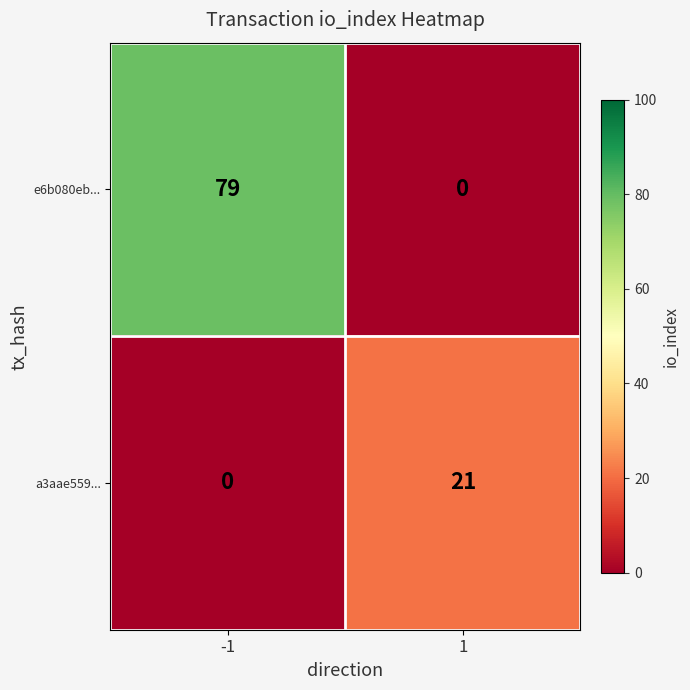

Which series has the largest range (max minus min)?

e6b080eb...